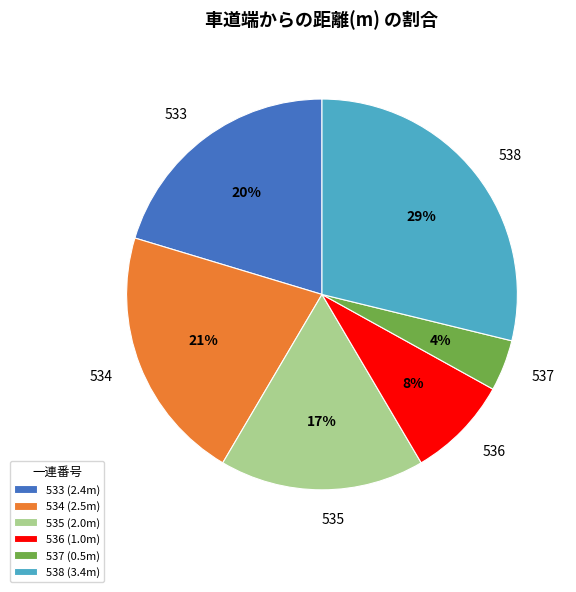

To the nearest percent, what is the difference between the 537 and 533 slice percentages?

16%